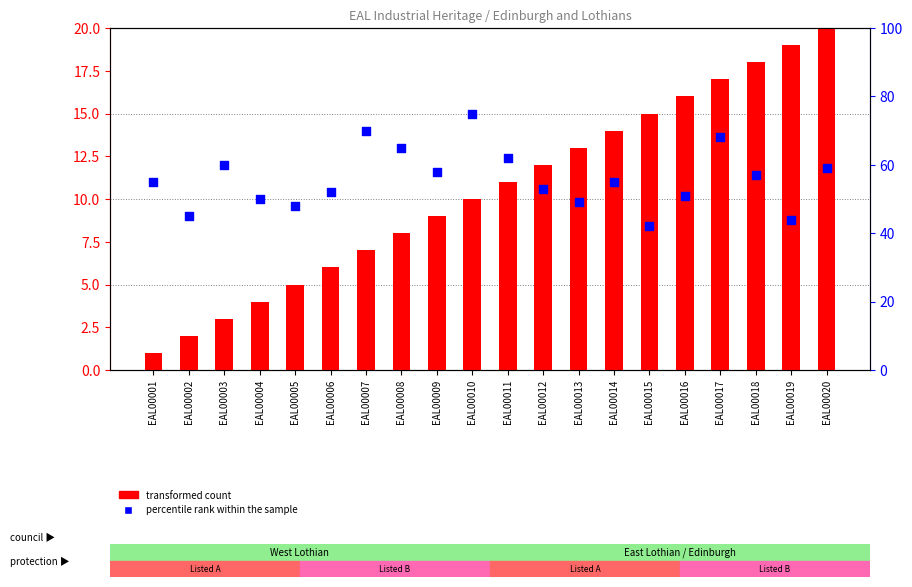

Which series has the widest spread of Y values?

percentile rank within the sample